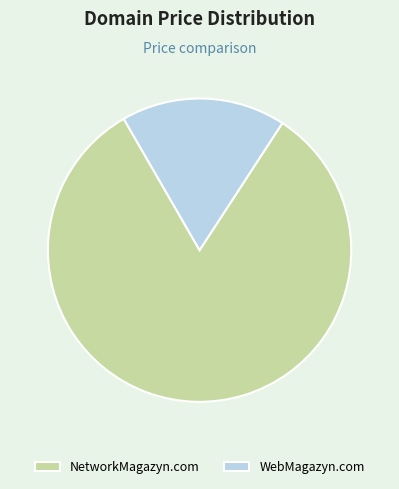

Rank the categories by value from highest to lowest.

NetworkMagazyn.com, WebMagazyn.com